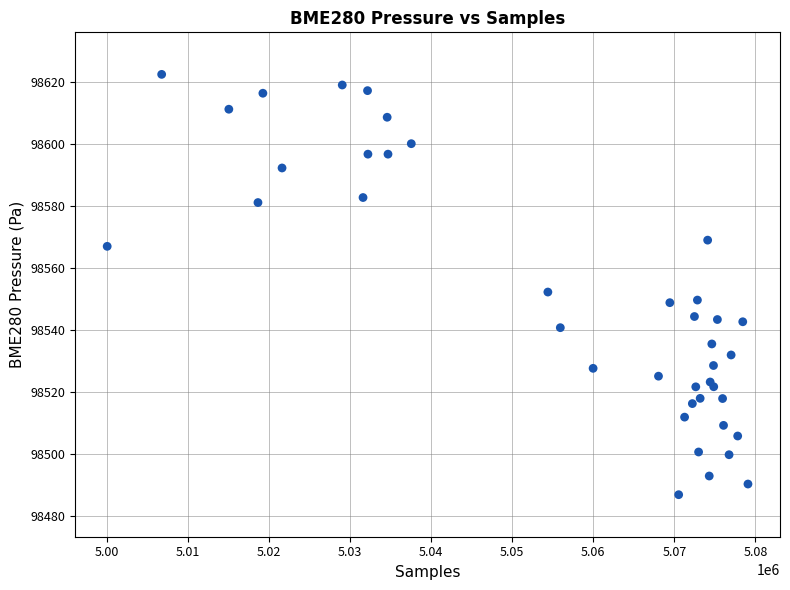

What Y value in the scatter plot is closest to 98554?

98552.3